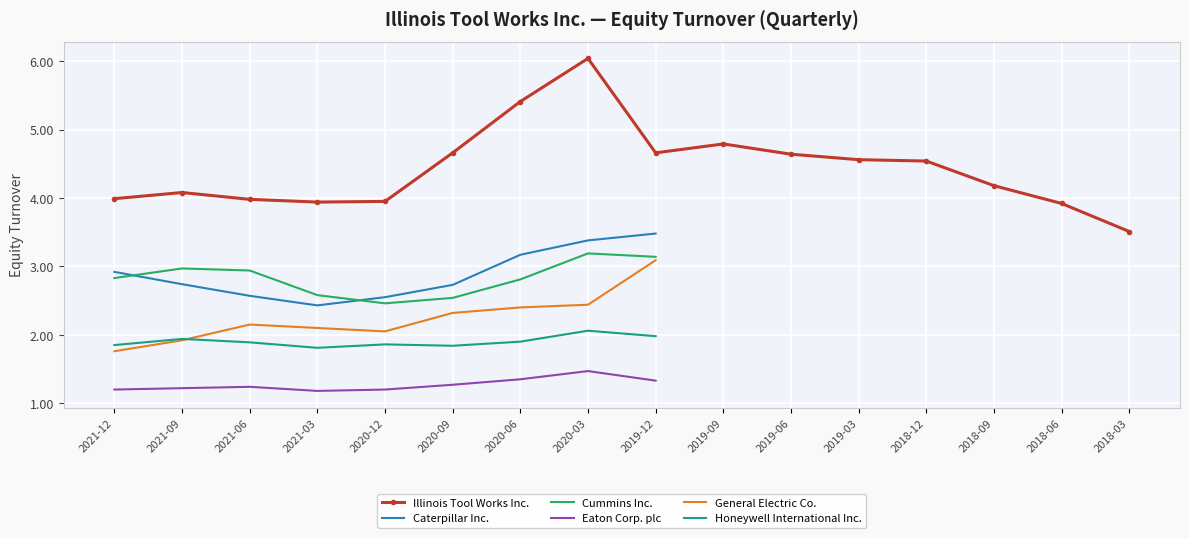

What is the maximum value shown in the chart?

6.0